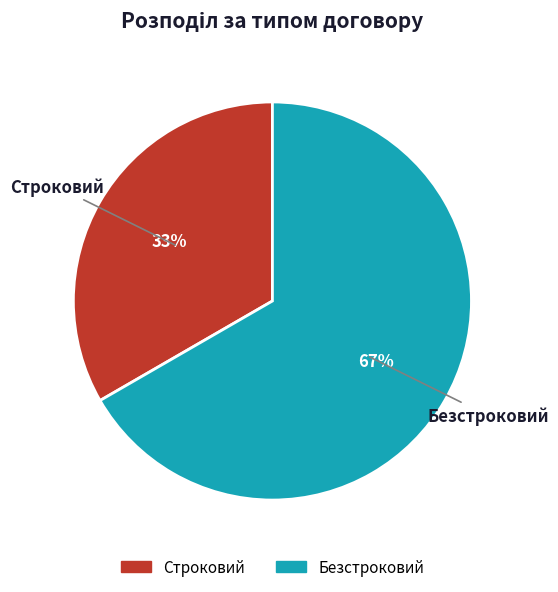

How many slices are in this pie chart?

2